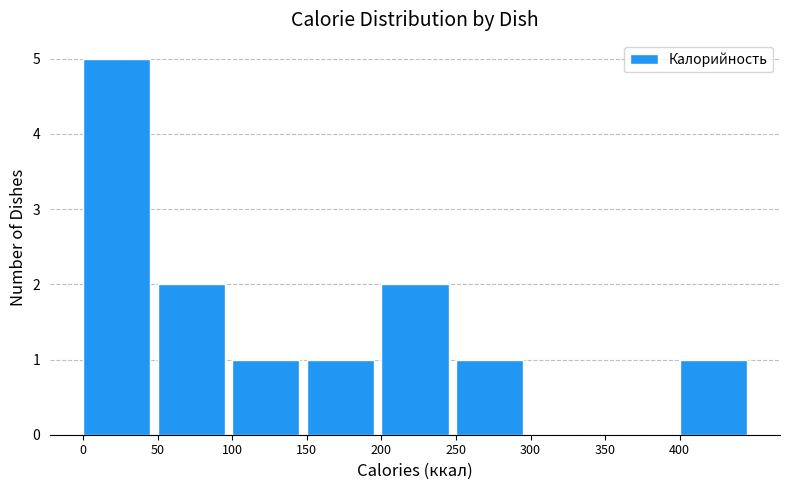

Reading left to right, list every bar in this chart as the range it spans on the x-axis followed by its height. The values are not printed on the chart, so give them approximately, as read against the axis.

0 to 50: 5
50 to 100: 2
100 to 150: 1
150 to 200: 1
200 to 250: 2
250 to 300: 1
300 to 350: 0
350 to 400: 0
400 to 450: 1